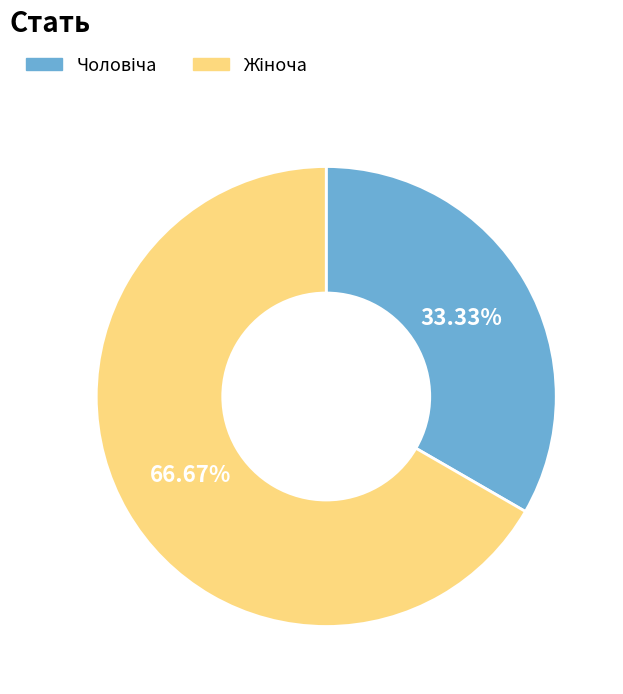

To the nearest percent, what is the difference between the largest and smallest slice percentages?

33%